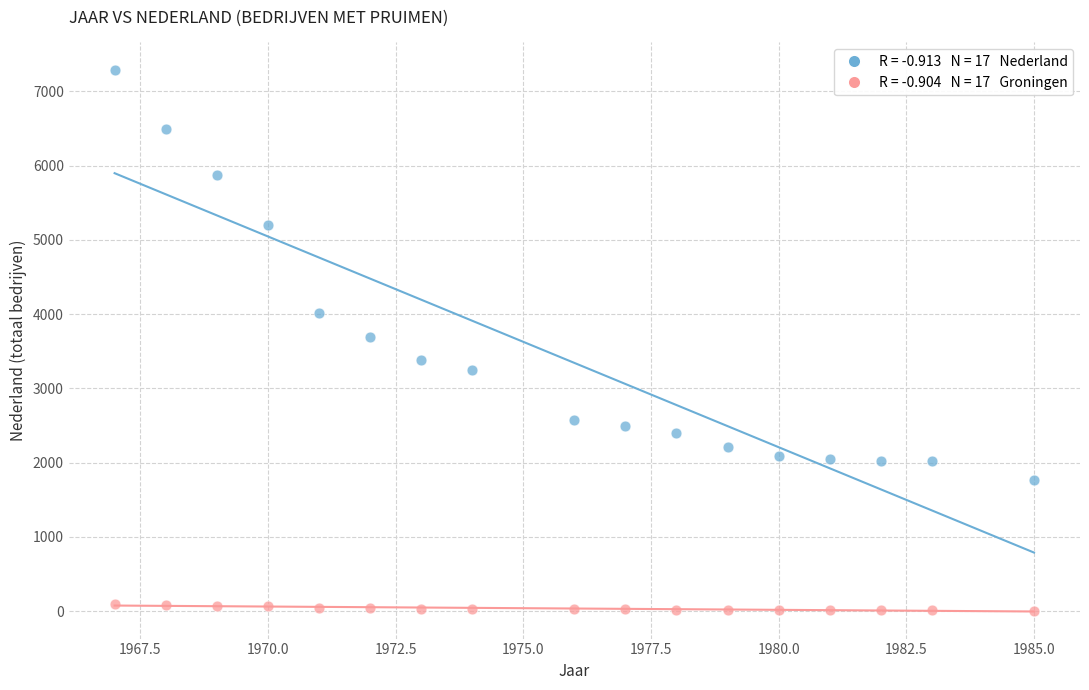

Across all data points, what is the range of X values (max minus min)?

18